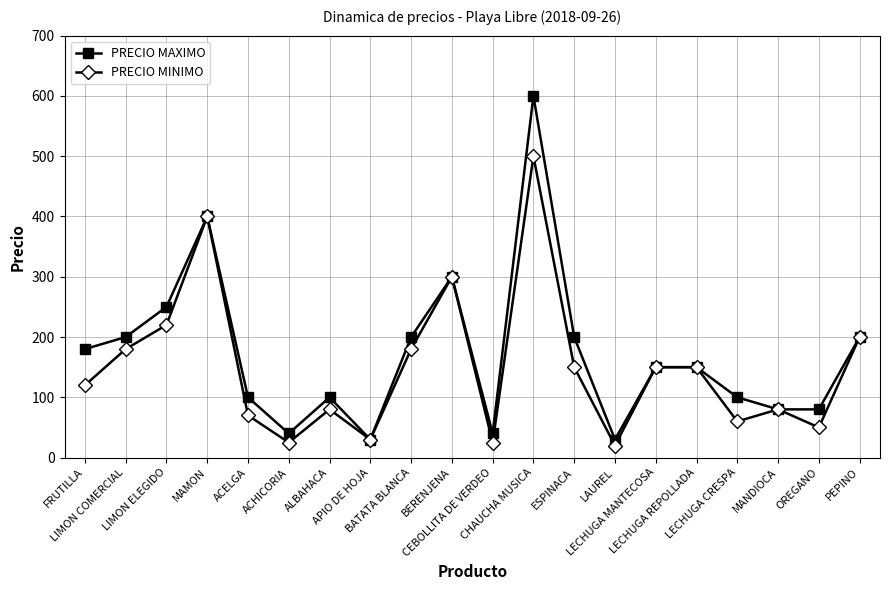

The PRECIO MINIMO series shows 80 at MANDIOCA. True or false?

True